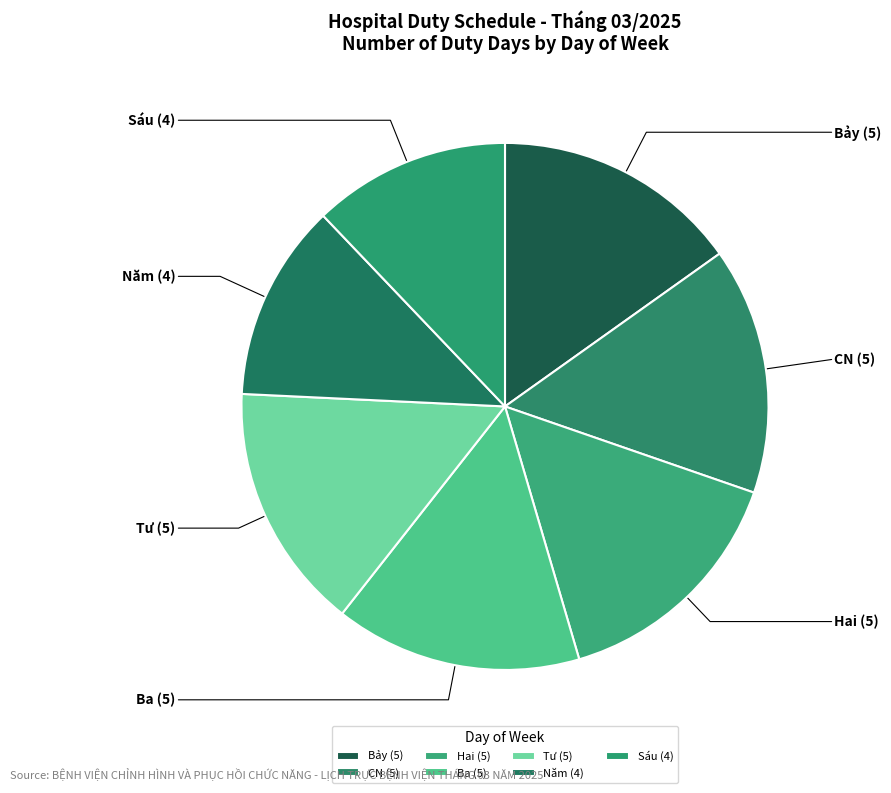

How many segments does this pie chart have?

7